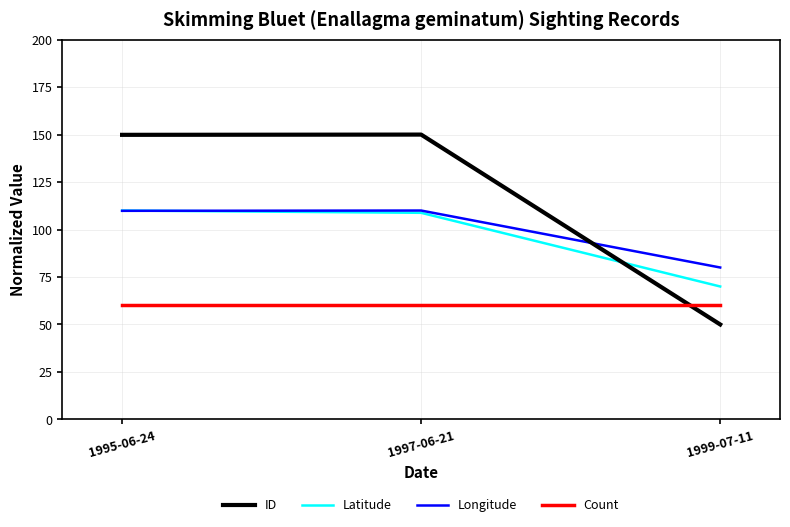

What position from the left is 1999-07-11?

3